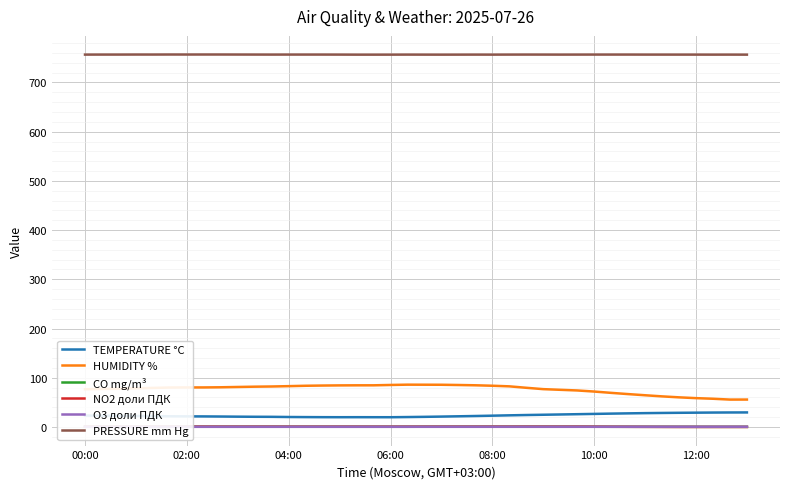

What is the difference between the maximum and minimum values in the CO mg/m³ series?

0.3